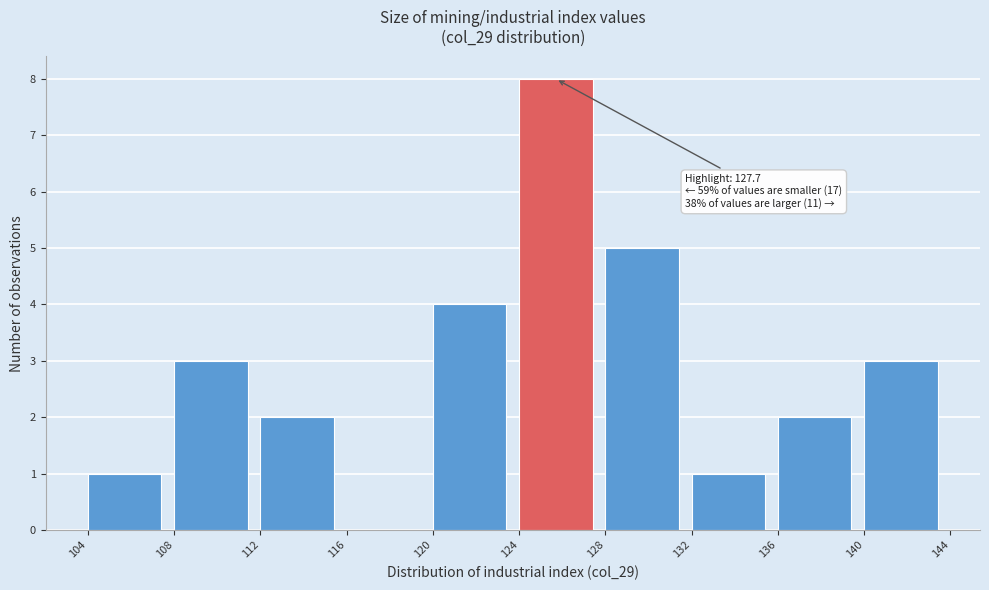

Which range on the x-axis has the tallest bar?

124 to 128